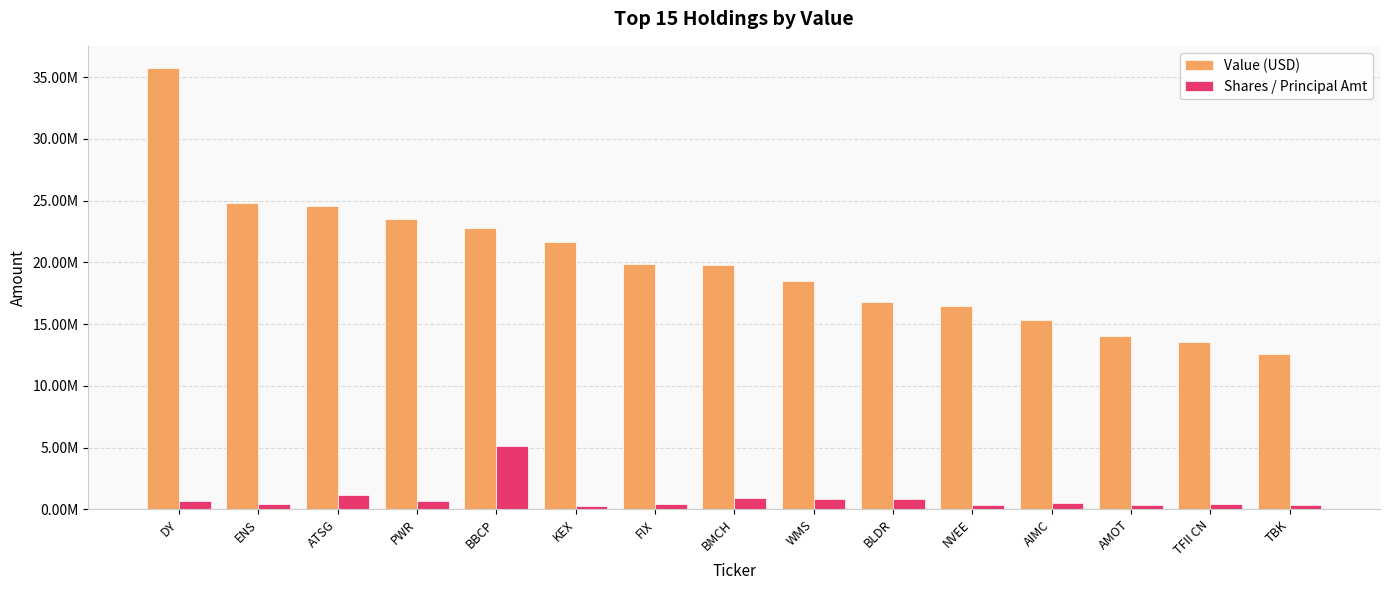

What is the difference between the Shares / Principal Amt values at FIX and BLDR?

386000